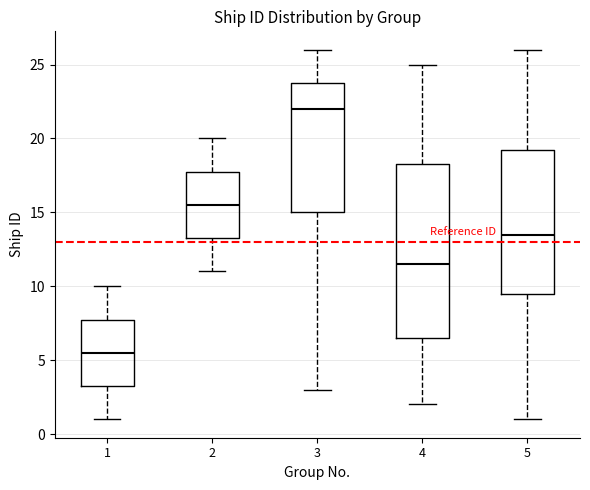

Comparing the boxes themselves (not the whiskers), which one is the tallest?

4